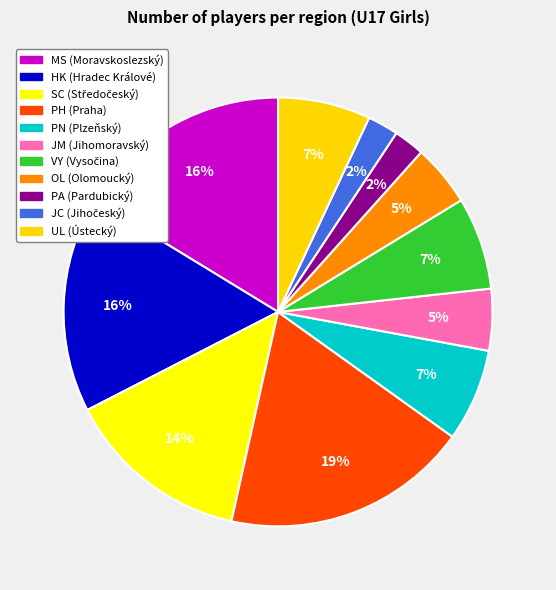

How many slices are in this pie chart?

11